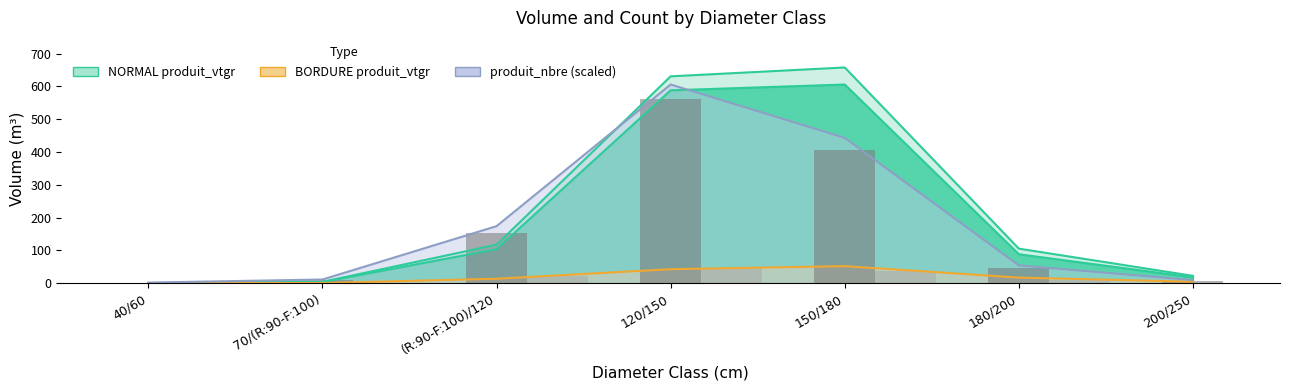

At which label does produit_nbre BORDURE first exceed 9?

(R:90-F:100)/120